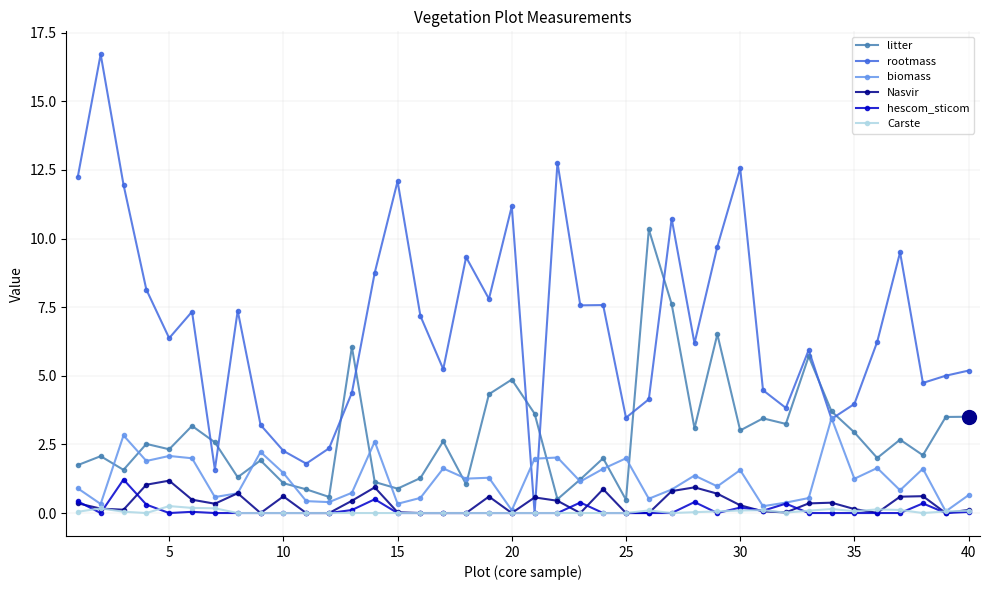

True or false: Carste and litter intersect in this chart.

False